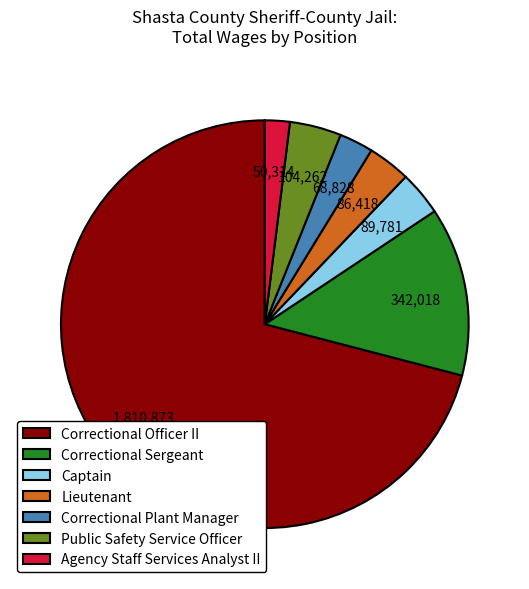

How many segments does this pie chart have?

7